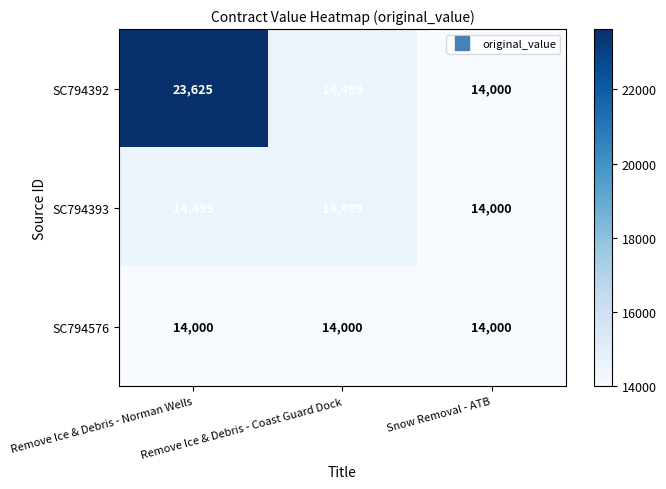

What is the average value of the SC794392 series?

17375